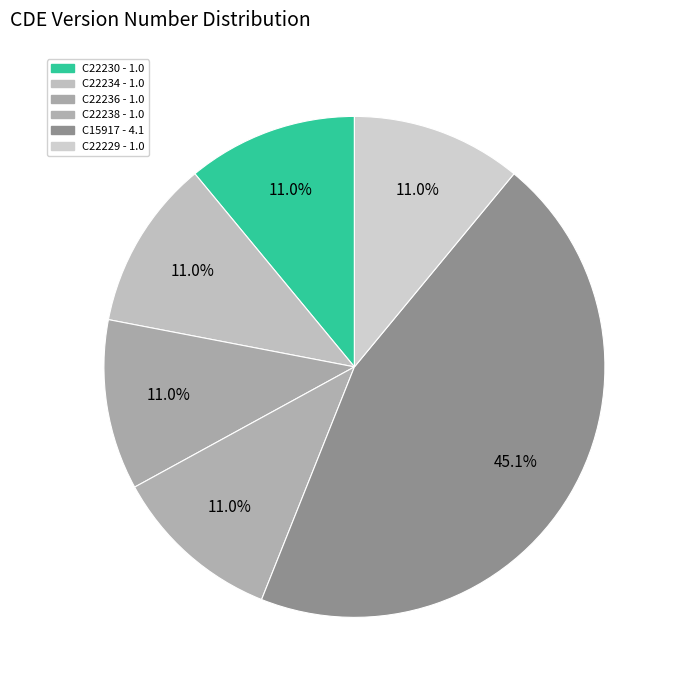

What is the largest slice in the pie chart?

C15917